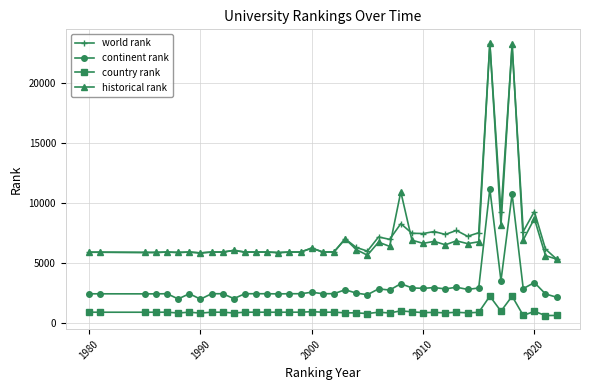

What is the smallest value displayed?

583